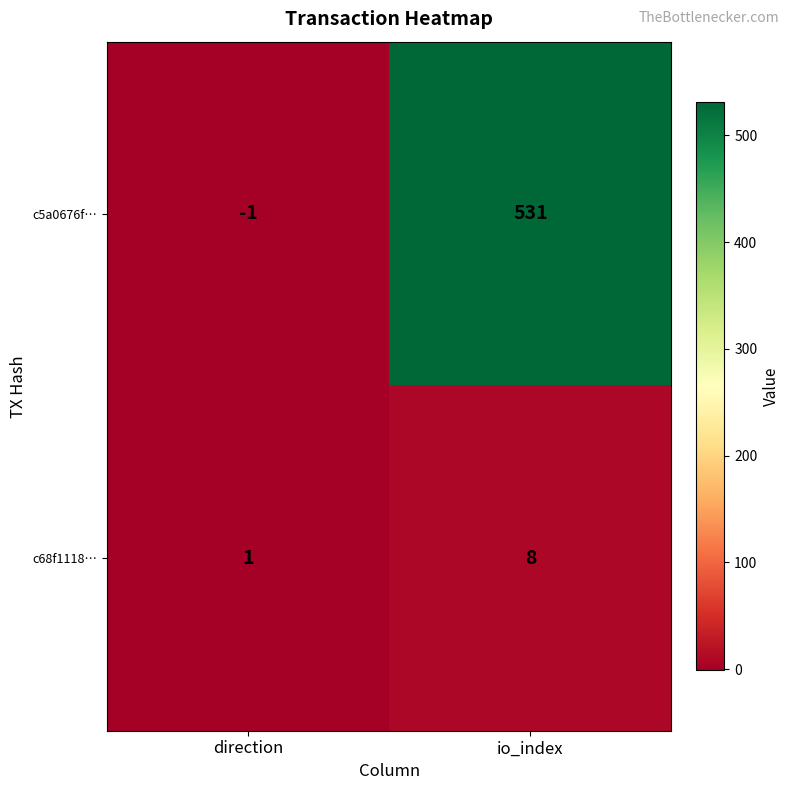

Which series has the widest spread of values?

c5a0676f…